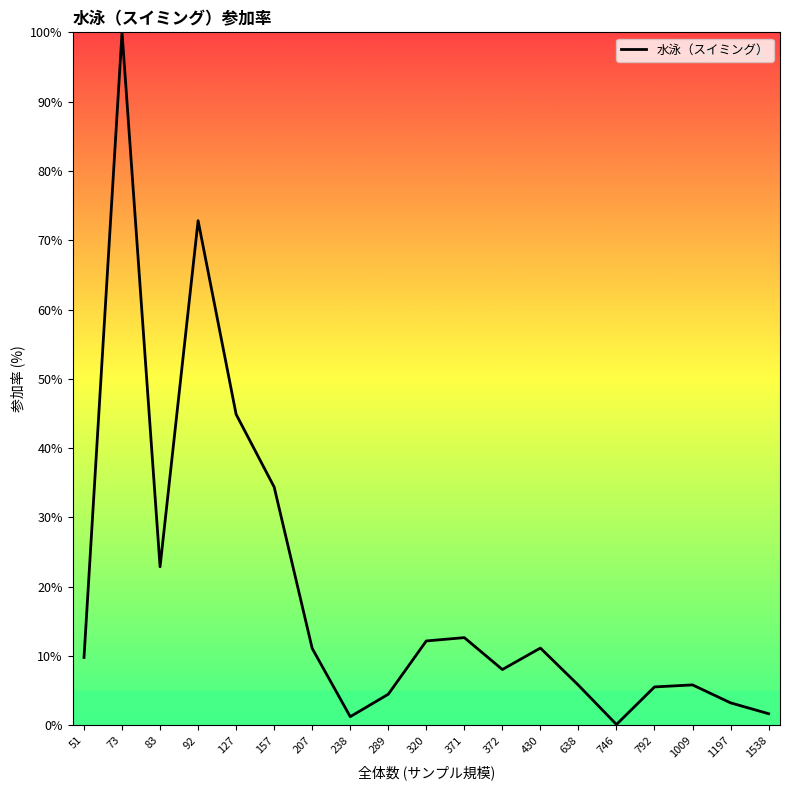

Read the value at 792.

5.6